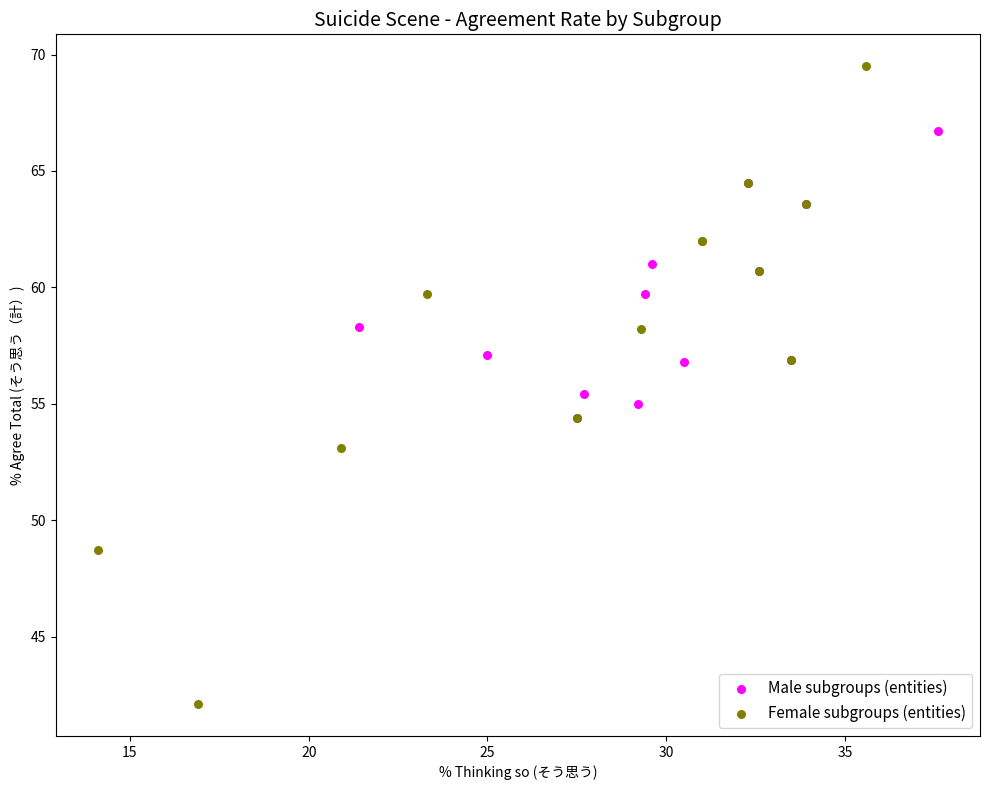

Which series reaches the minimum Y coordinate?

Female subgroups (entities)